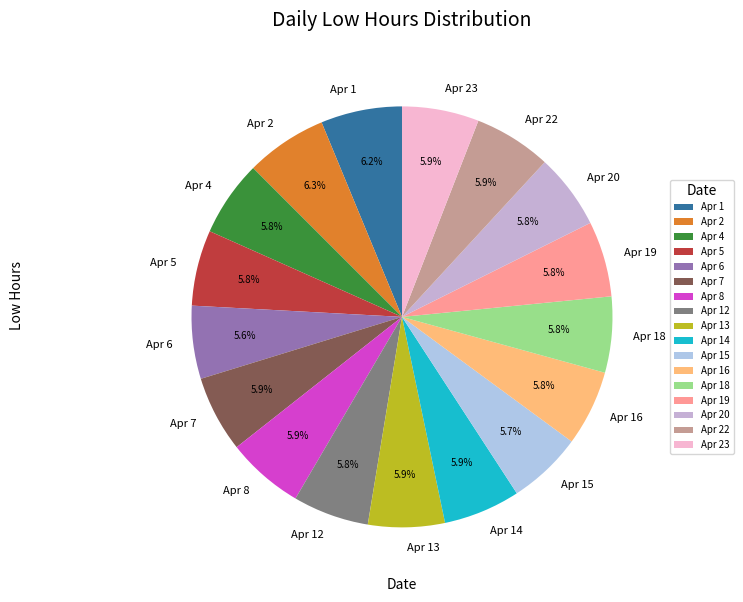

True or false: Apr 6 accounts for 6% of the total.

True